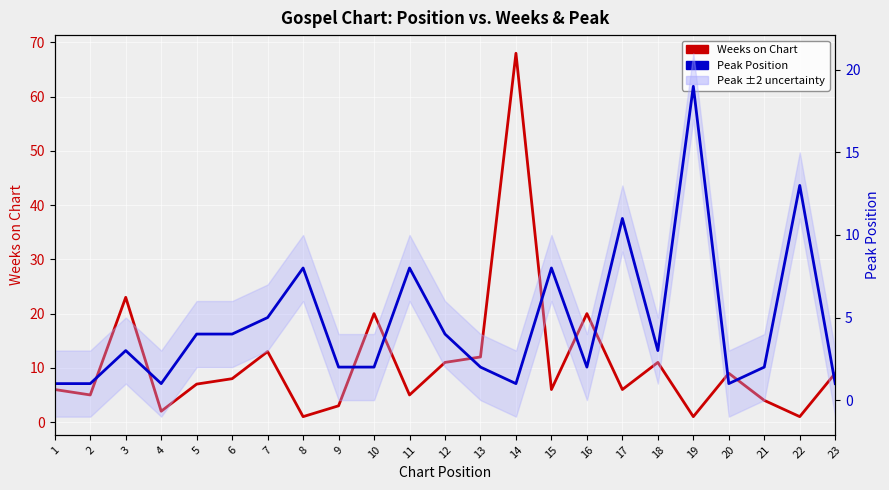

What is the difference between the maximum and second lowest values in the Weeks on Chart series?

67